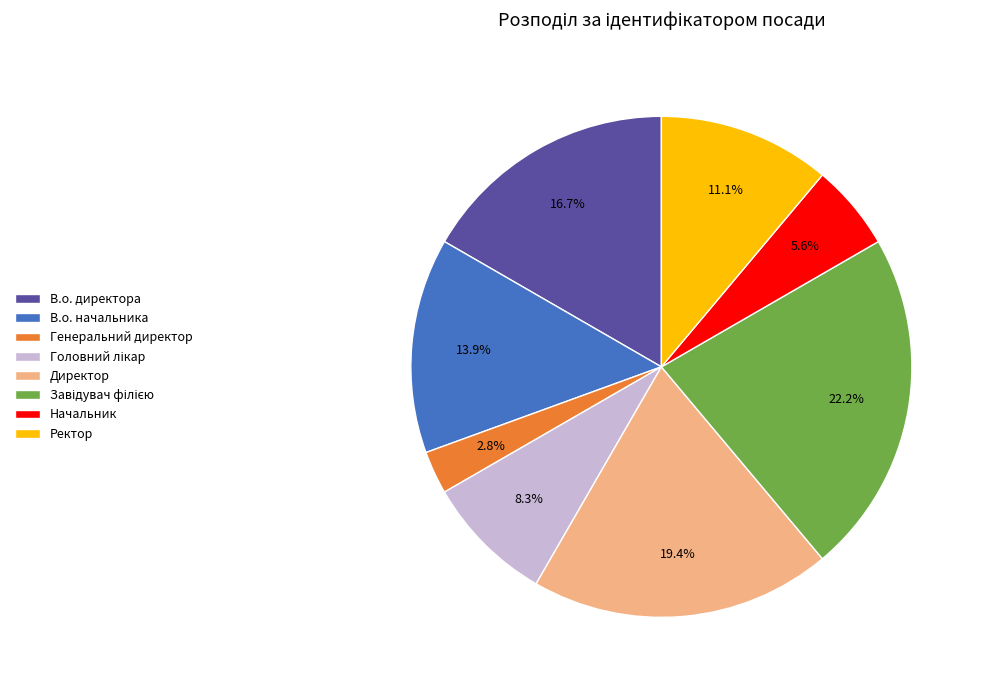

What is the ratio of the value at Начальник to the value at Ректор?

0.5